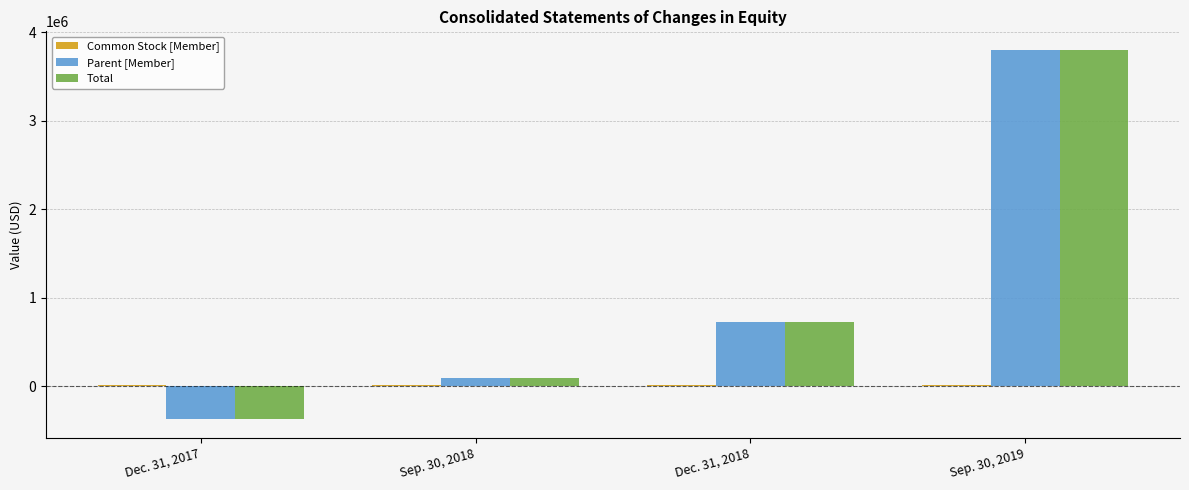

Where is Parent [Member] nearest to the value 1714893?

Dec. 31, 2018